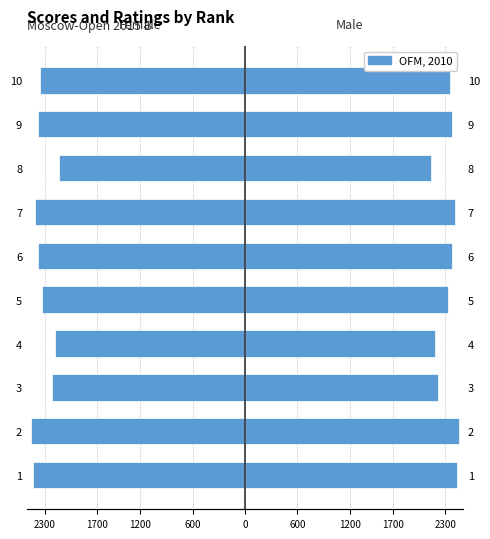

Which series has the largest total across all categories?

Male